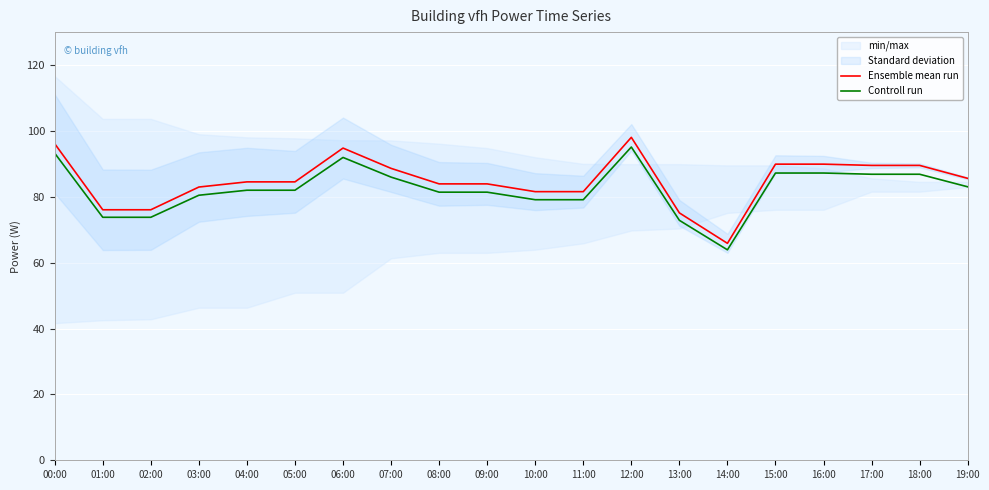

Which series has the largest total across all categories?

Ensemble mean run